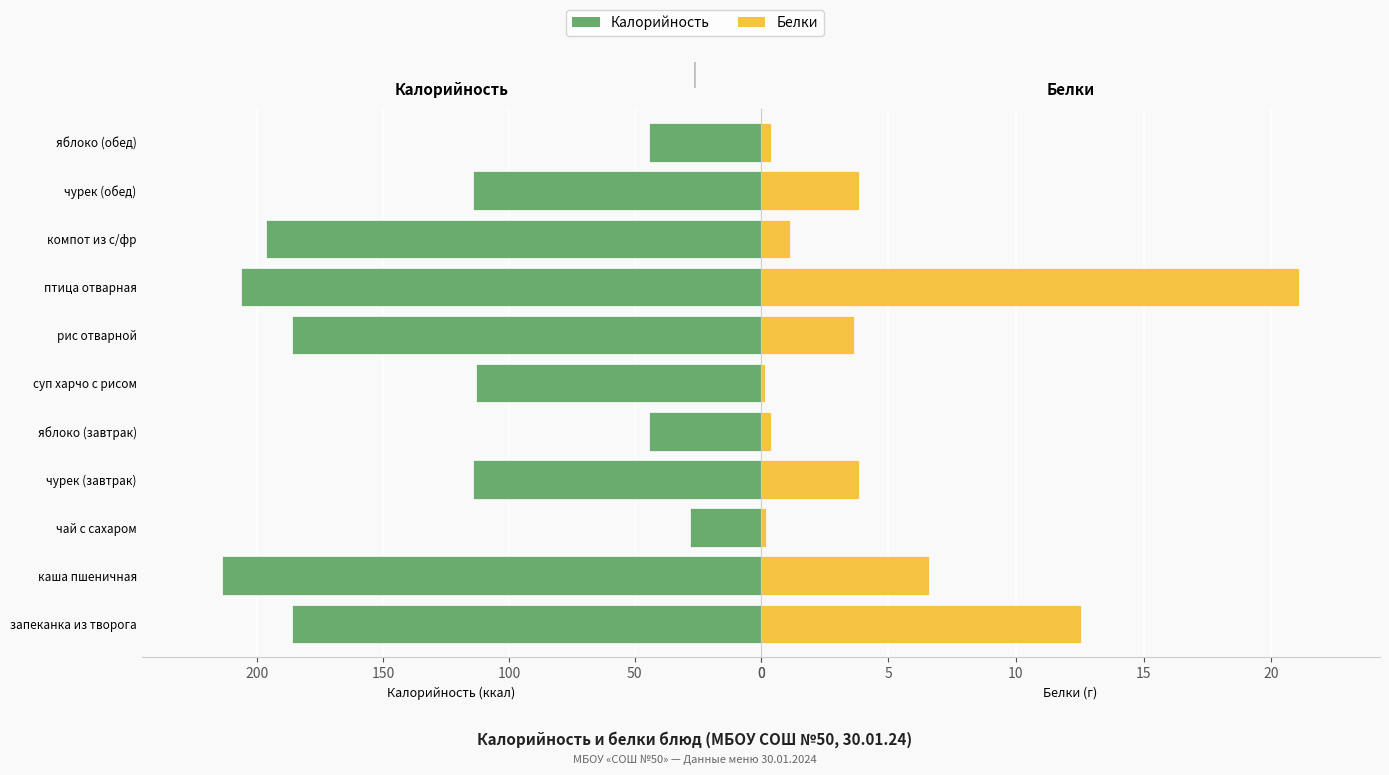

What is the greatest value displayed?

213.7